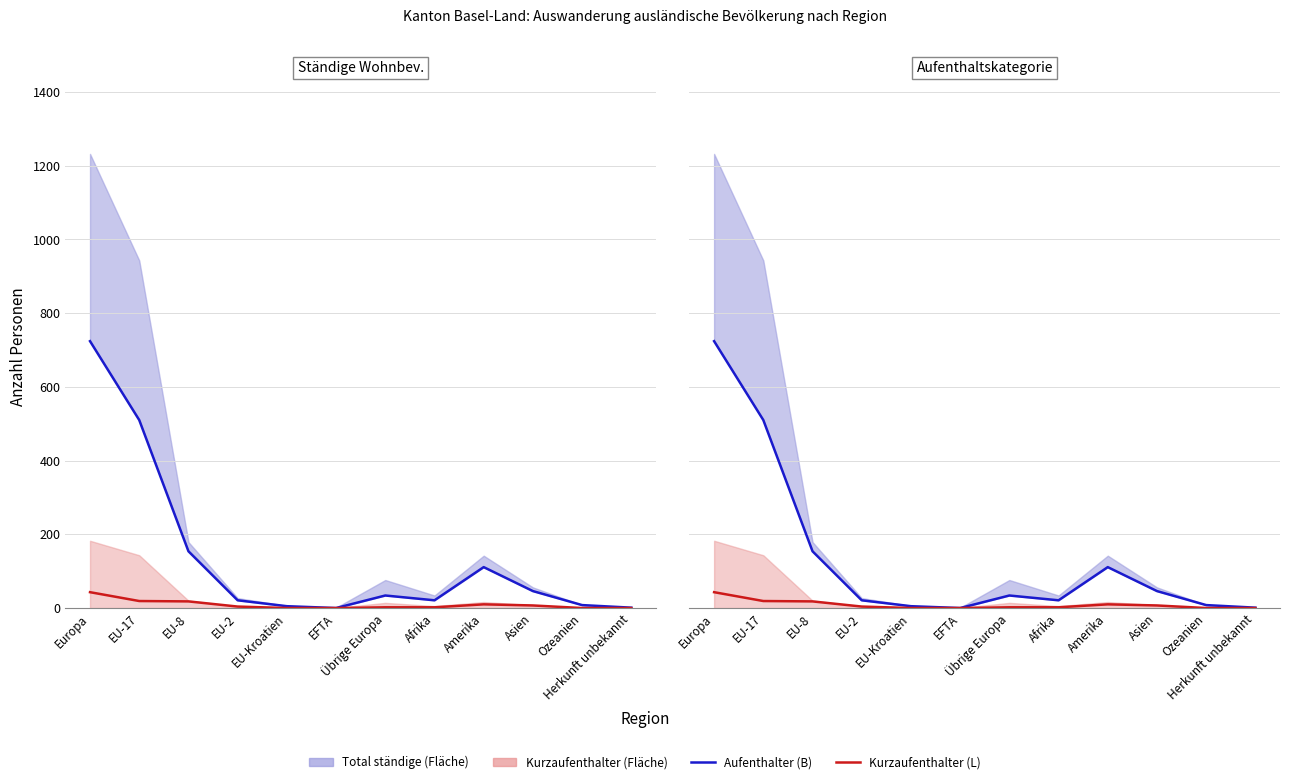

True or false: Kurzaufenthalter (L) Linie has more than 2 points higher than both neighbors.

False